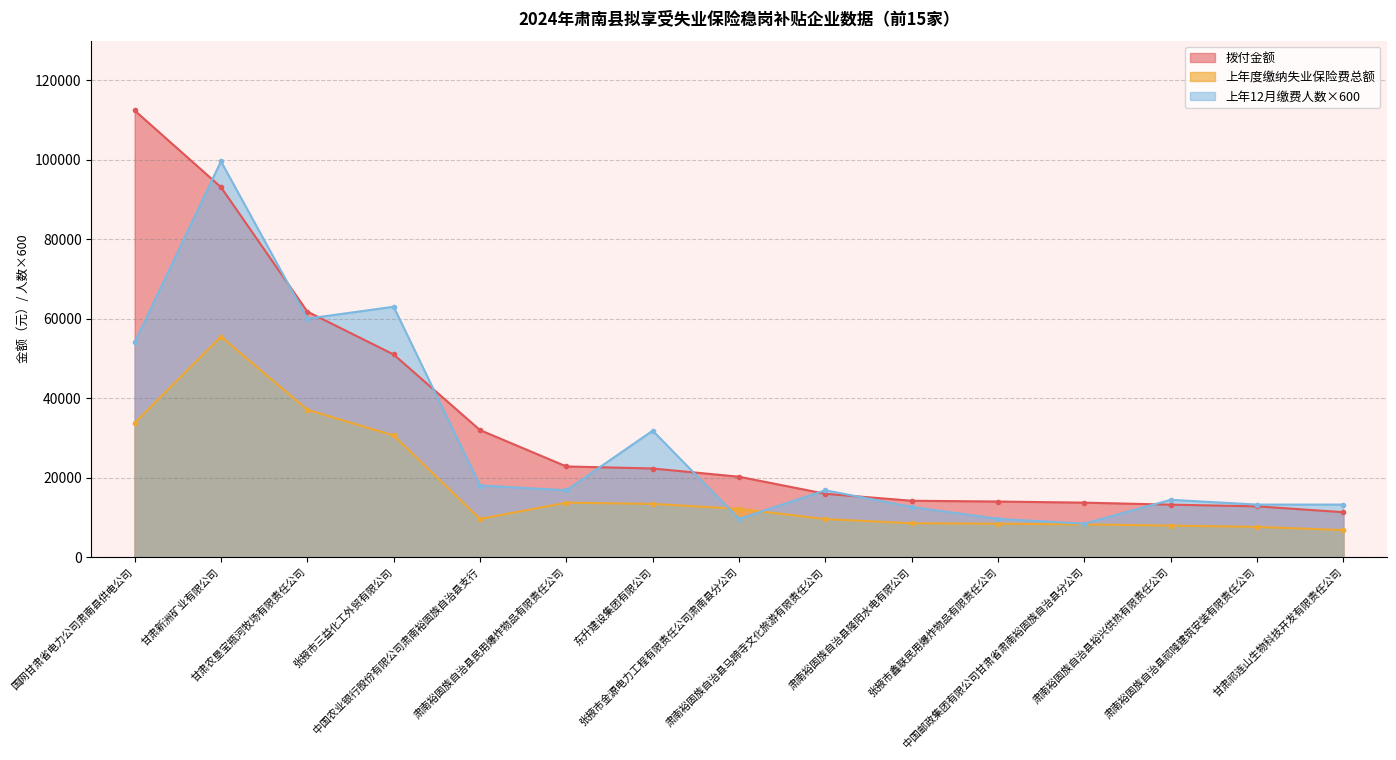

Reading right to left, what are all the values shown in this chart?

拨付金额: 6768.4	7581.2	7907.4	8214.7	8379.0	8498.8	9549.0	12126.8	13367.8	13679.5	9585.8	30588.4	37072.3	55476.2	33721.3
上年度缴纳失业保险费总额: 11280.7	12755.3	13179.0	13691.2	13965.0	14164.7	15914.9	20211.4	22279.6	22799.2	31952.6	50980.7	61787.2	93100.4	112404.4
上年12月缴费人数: 13200.0	13200.0	14400.0	8400.0	9600.0	12600.0	16800.0	9600.0	31800.0	16800.0	18000.0	63000.0	60000.0	99600.0	54000.0